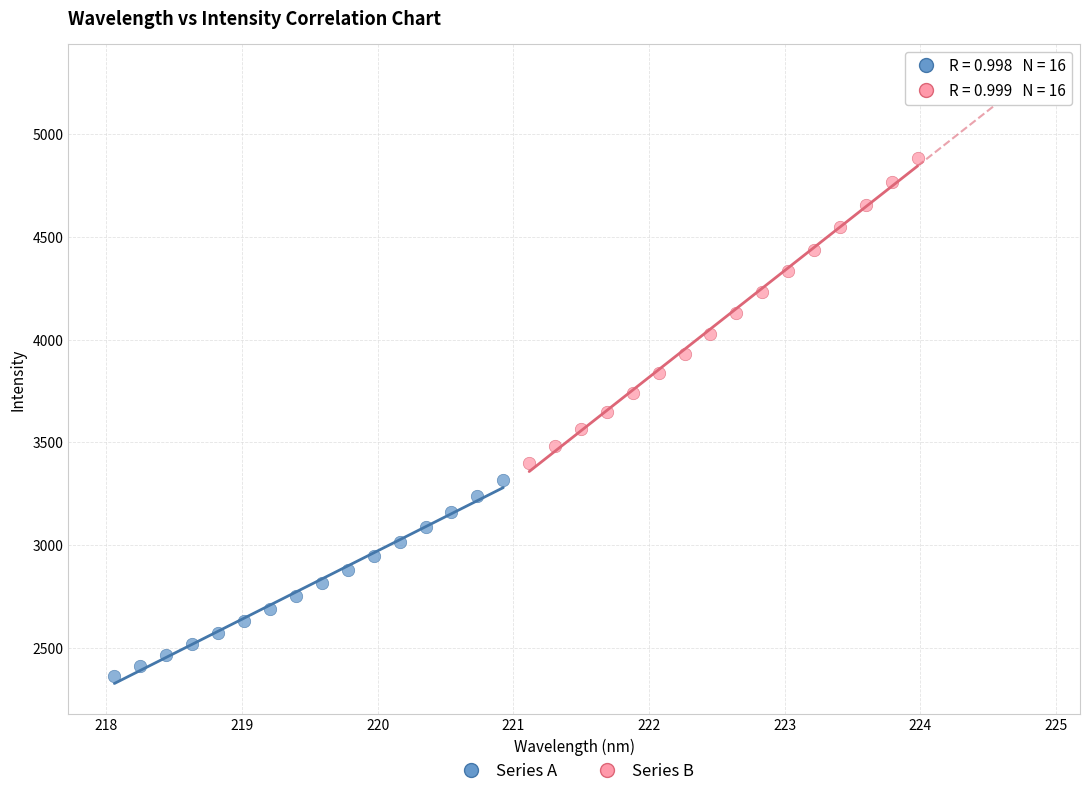

What are all the series names shown in the legend?

Series A, Series B